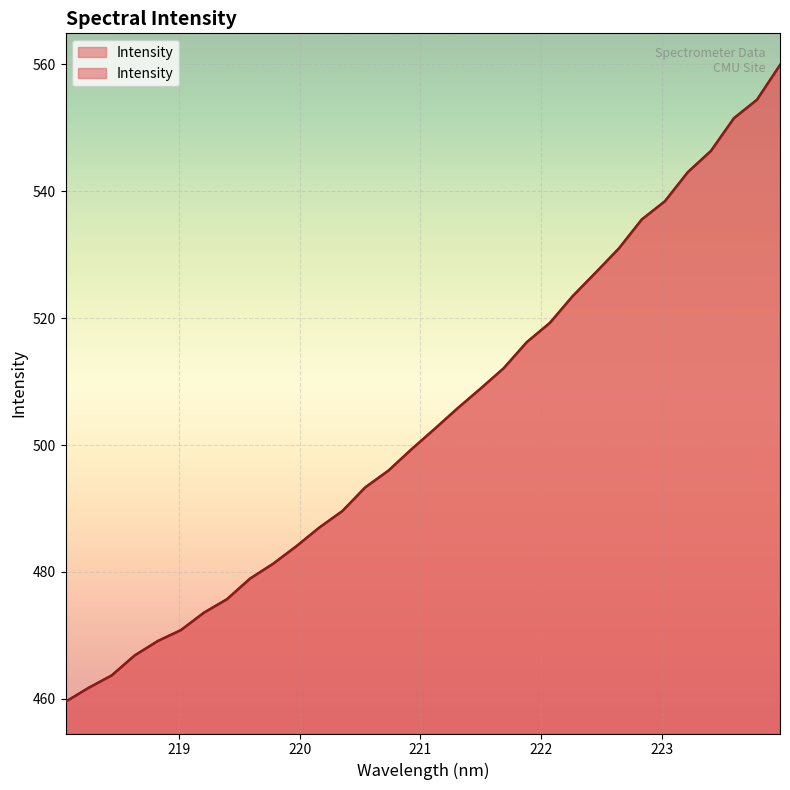

What is the change in value from 219.7801 to 223.7895?

+73.1